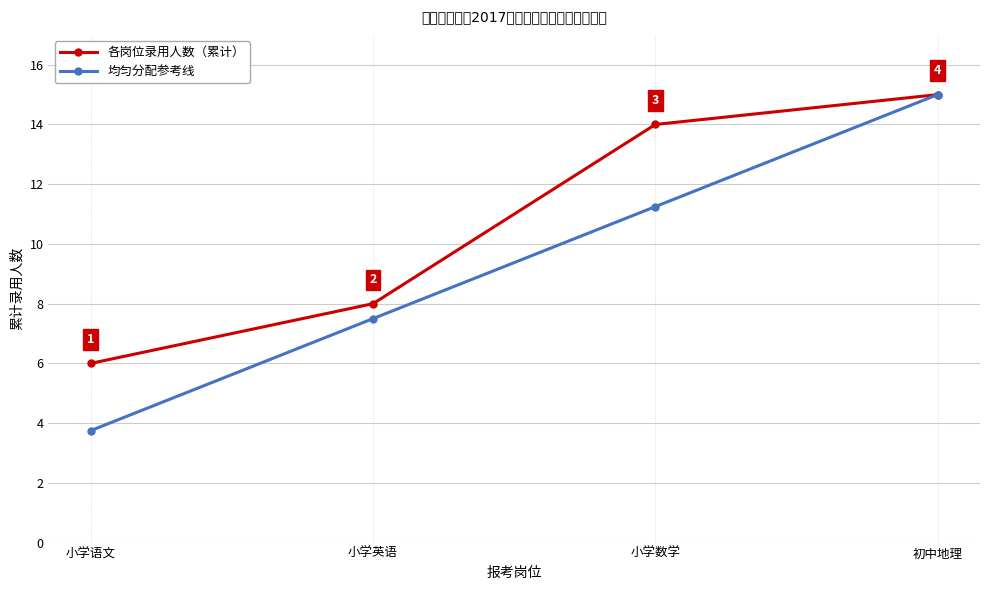

Which series has the widest spread of values?

均匀分配参考线